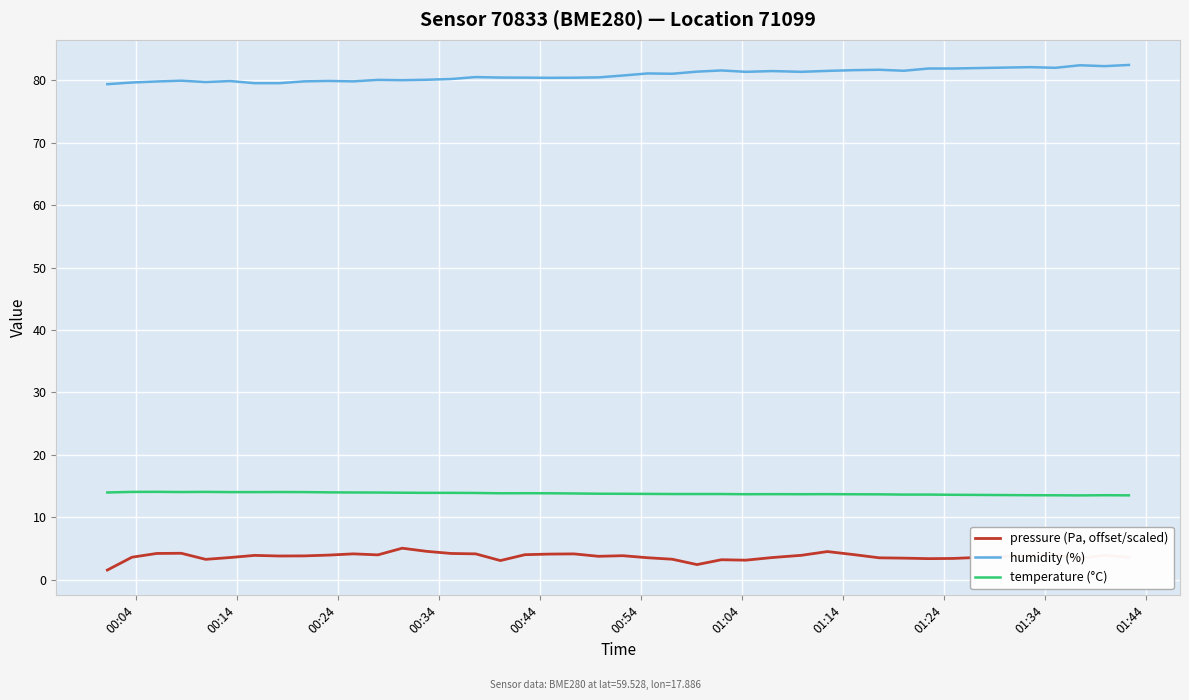

What is the difference between the maximum and minimum values in the humidity (%) series?

3.1